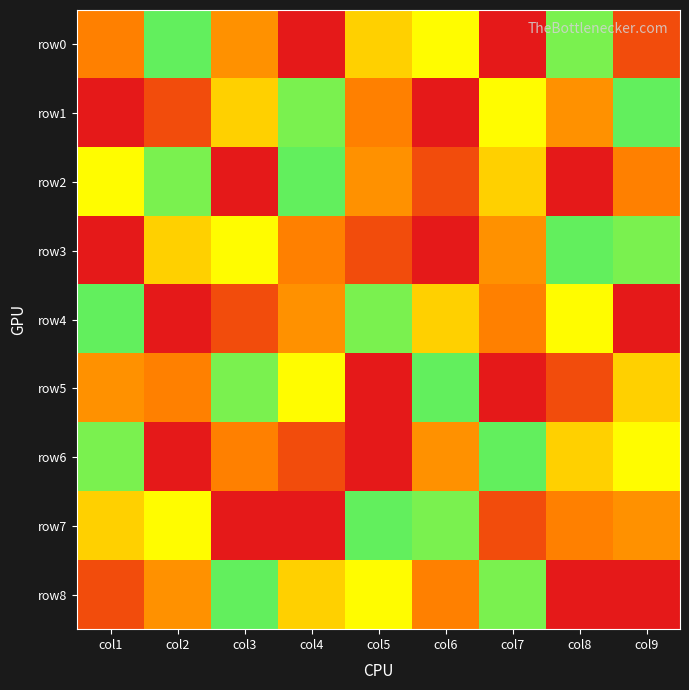

At which category is the sum across all series the highest?

col1